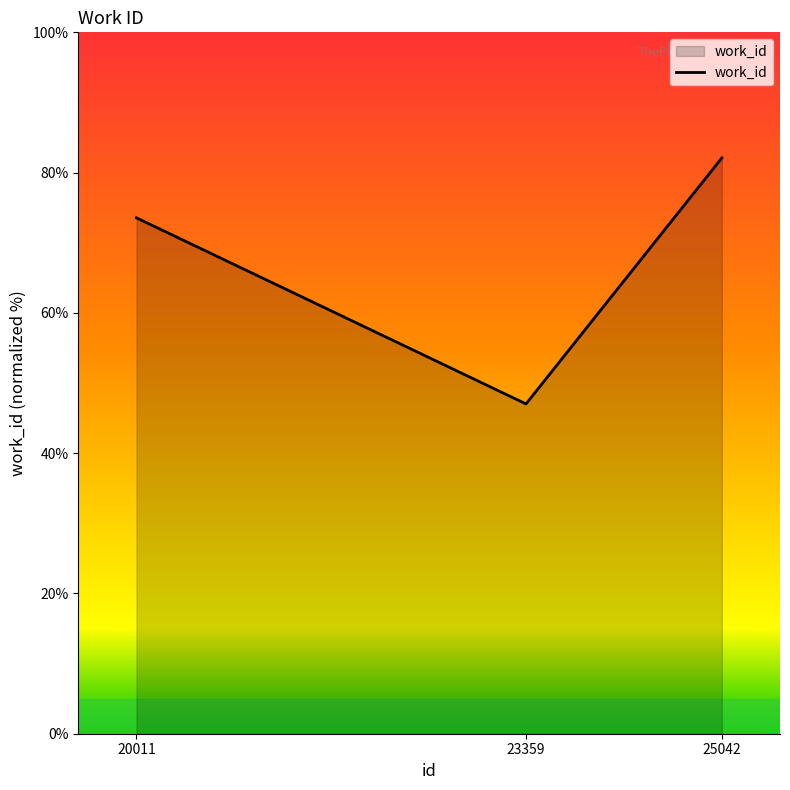

Is it true that the value at 23359 is 77.4?

False